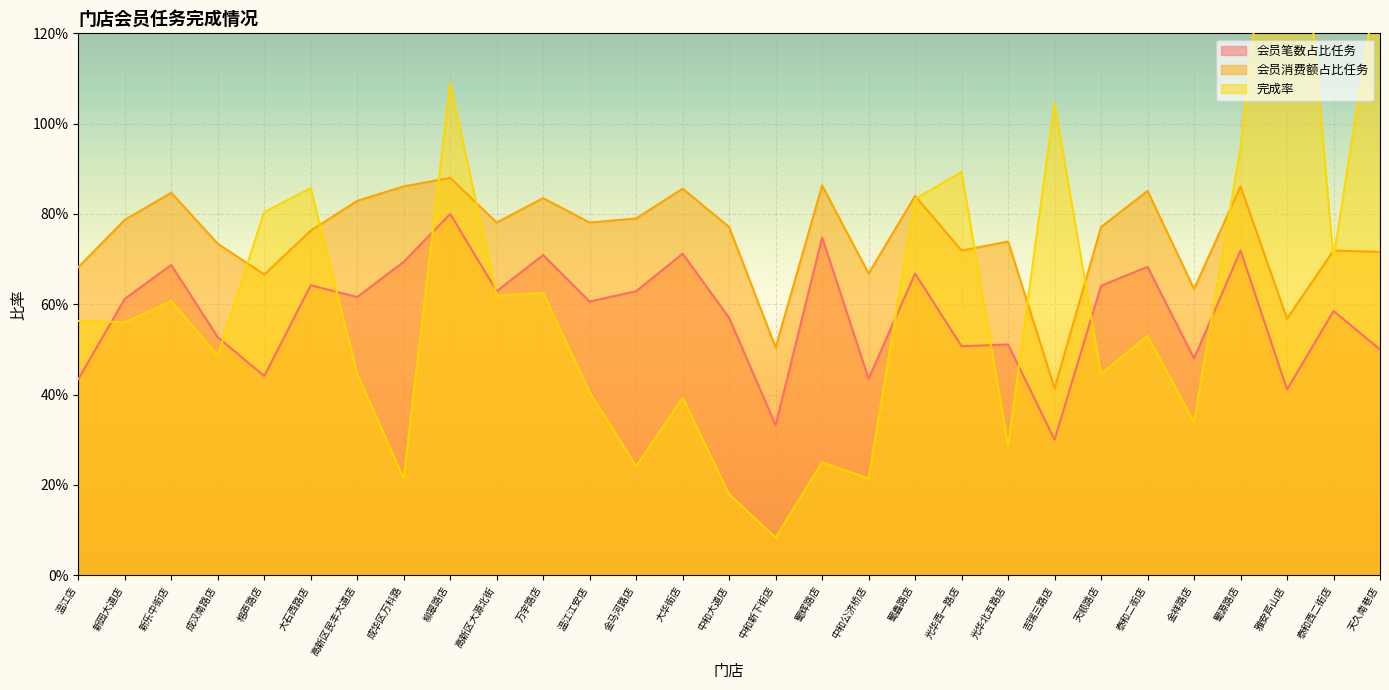

What is the label of the 24th point from the left?

泰和二街店